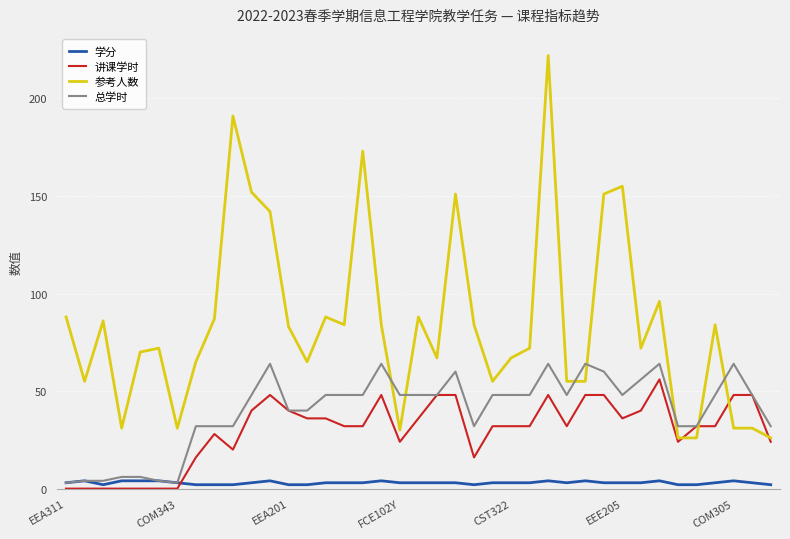

Is this an area chart (filled region under the line)?

No